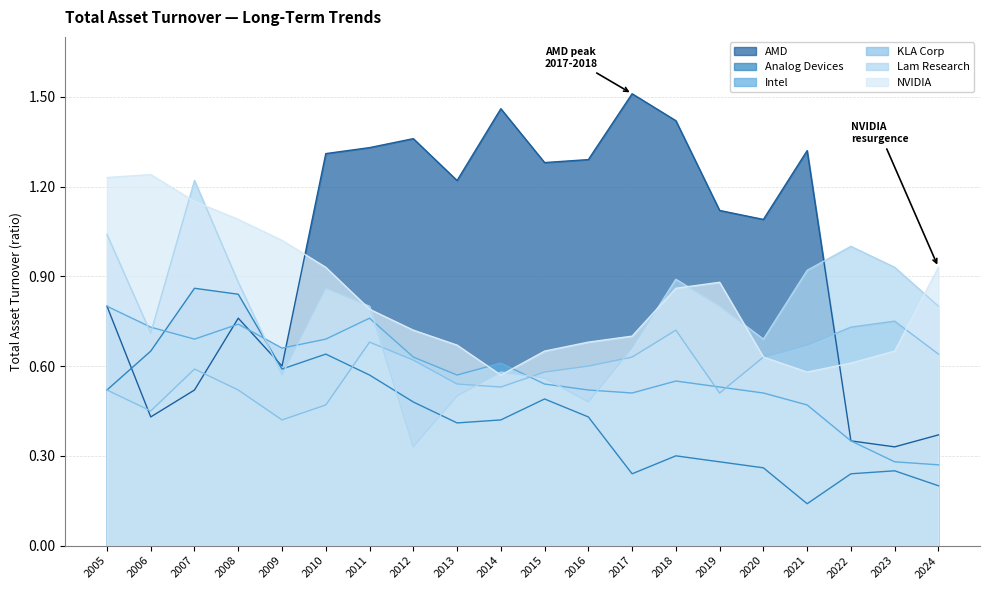

Which series has the widest spread of values?

AMD